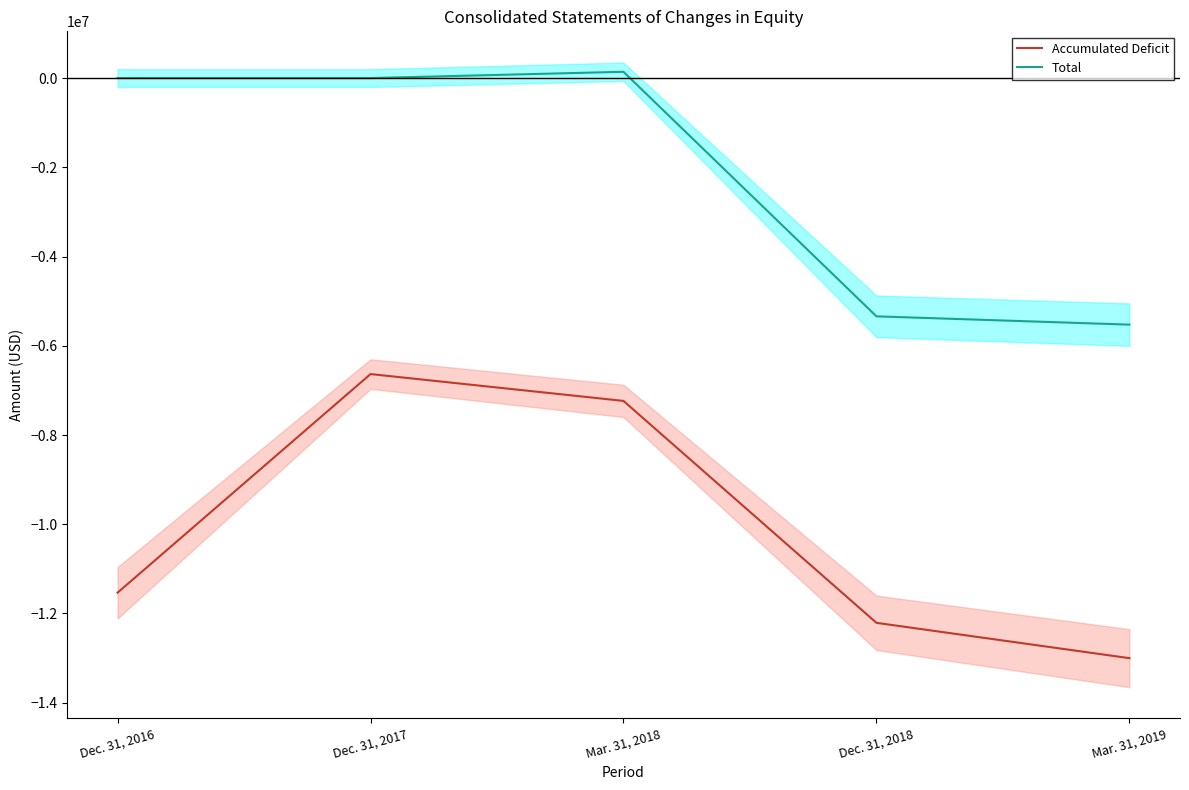

How many series are shown in this chart?

2